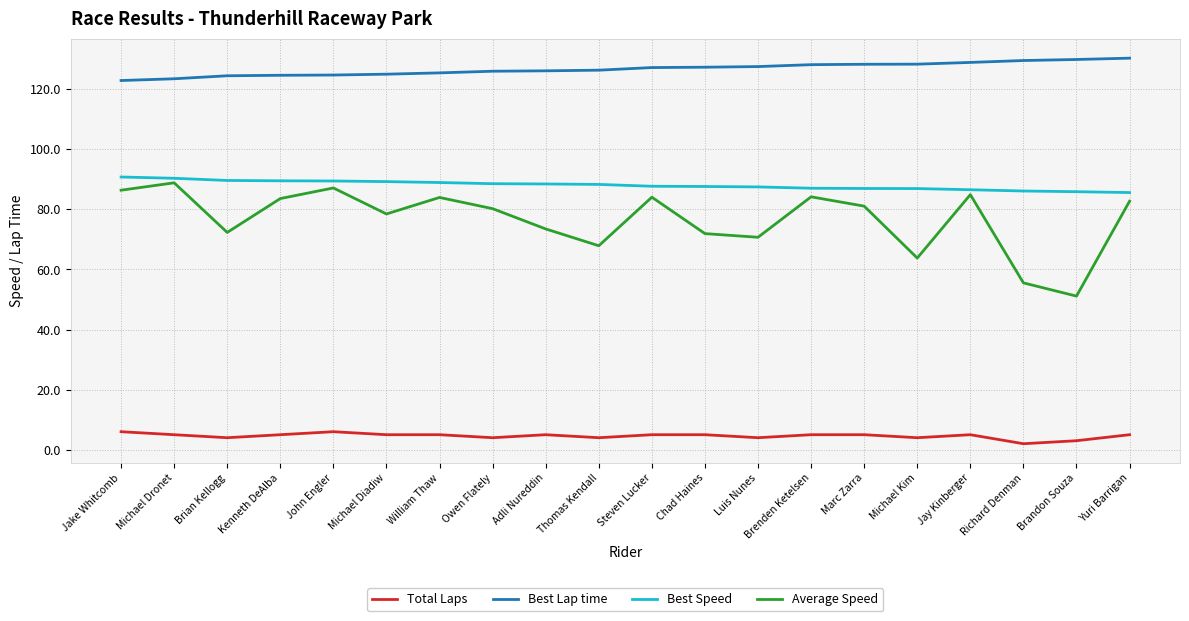

The value of Best Lap time at Kenneth DeAlba is 53.3. True or false?

False